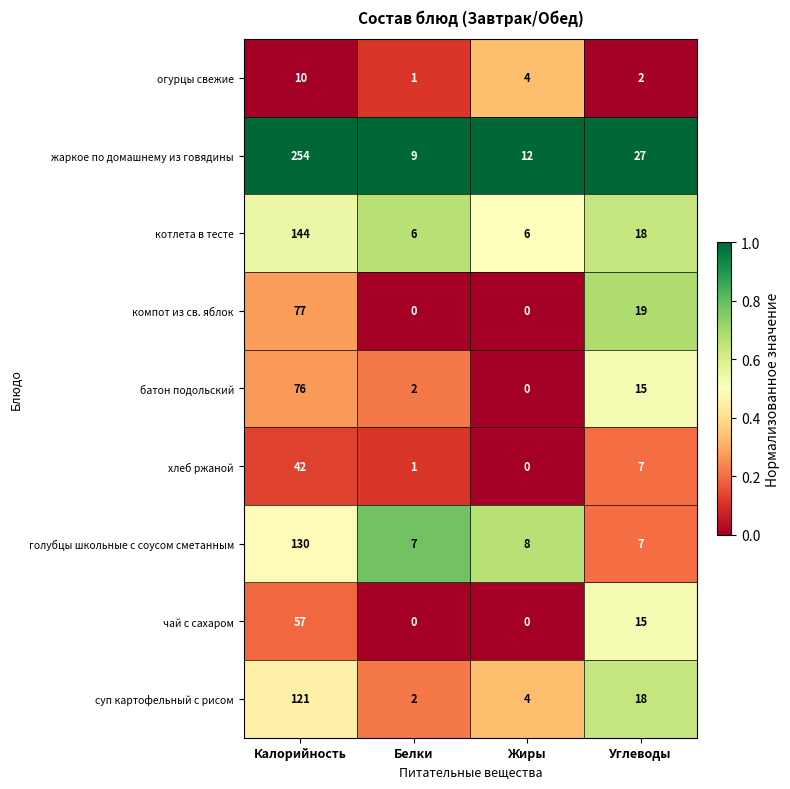

What is the sum of all чай с сахаром values?

72